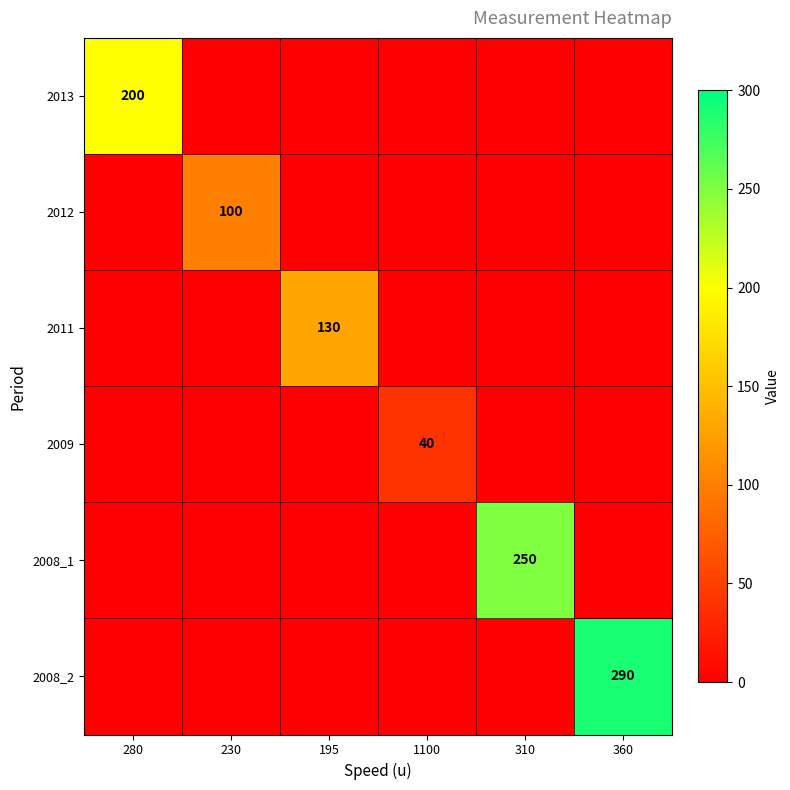

Is it true that 2012 equals 148 at 230?

False